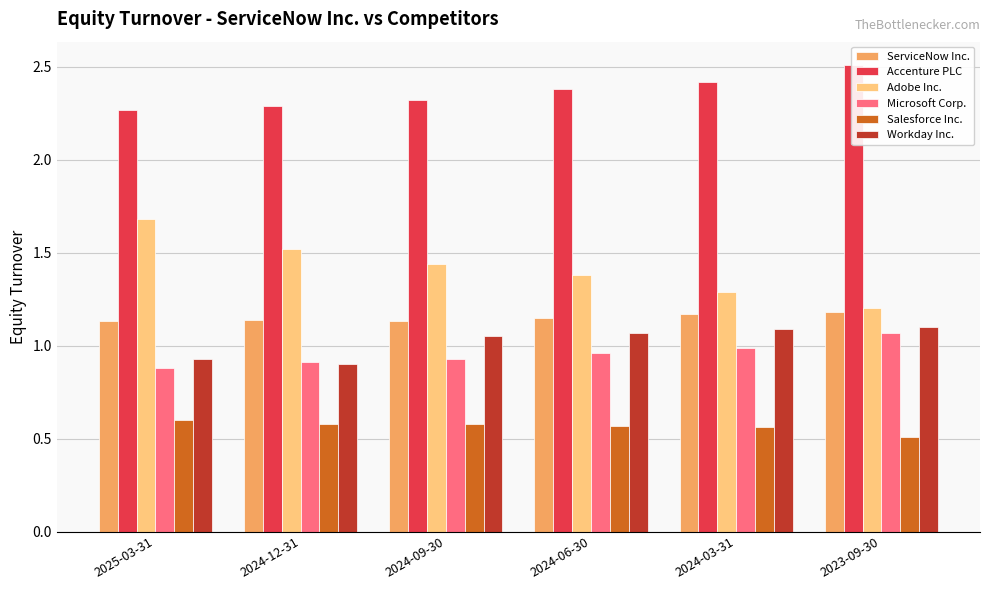

At which label does Salesforce Inc. reach its minimum?

2023-09-30